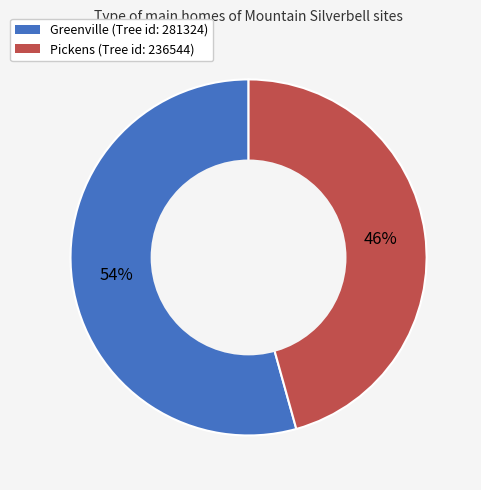

Count the number of slices in the pie.

2